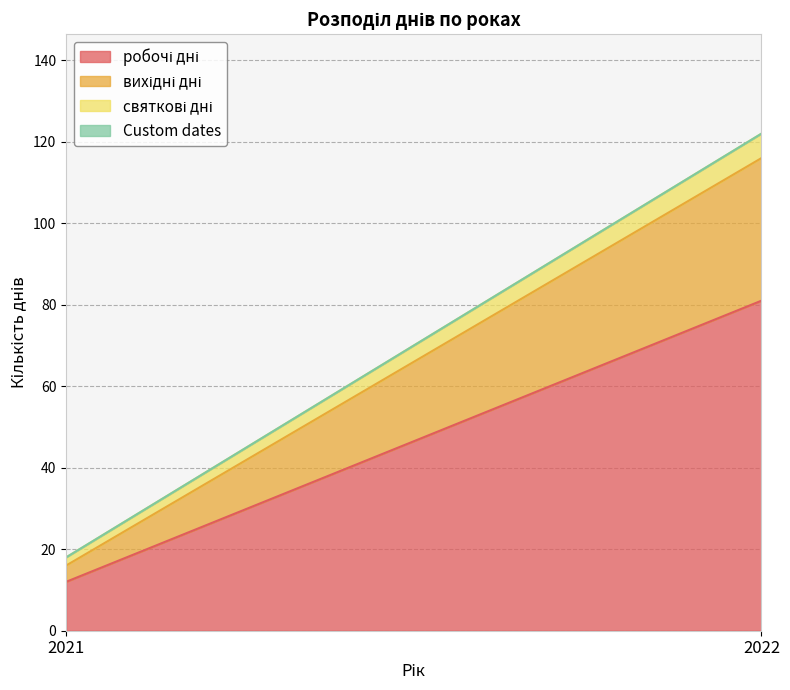

Reading left to right, transcribe all the data shown in this chart.

робочі дні: 2021=12	2022=81
вихідні дні: 2021=4	2022=35
святкові дні: 2021=2	2022=6
Custom dates: 2021=0	2022=0